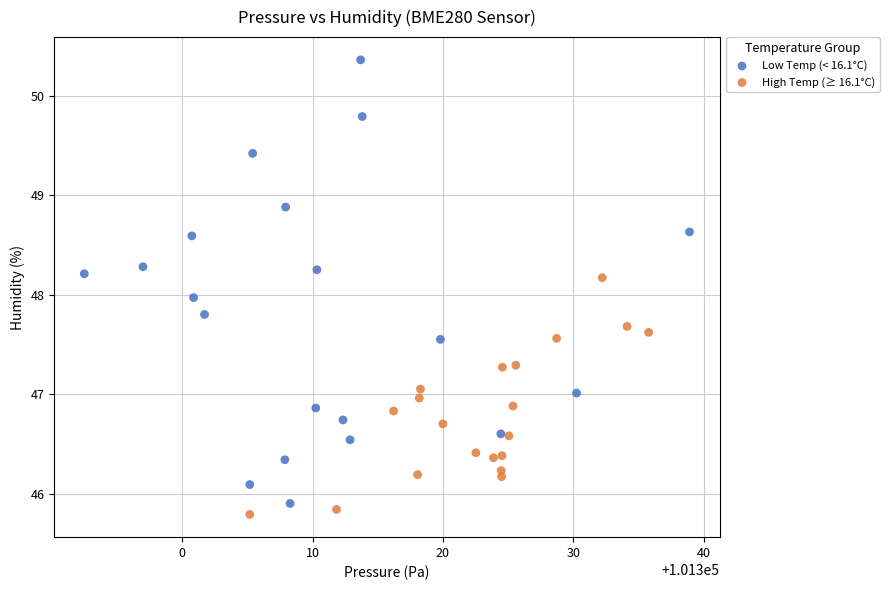

Which series contains the highest Y value?

Low Temp (< 16.1°C)